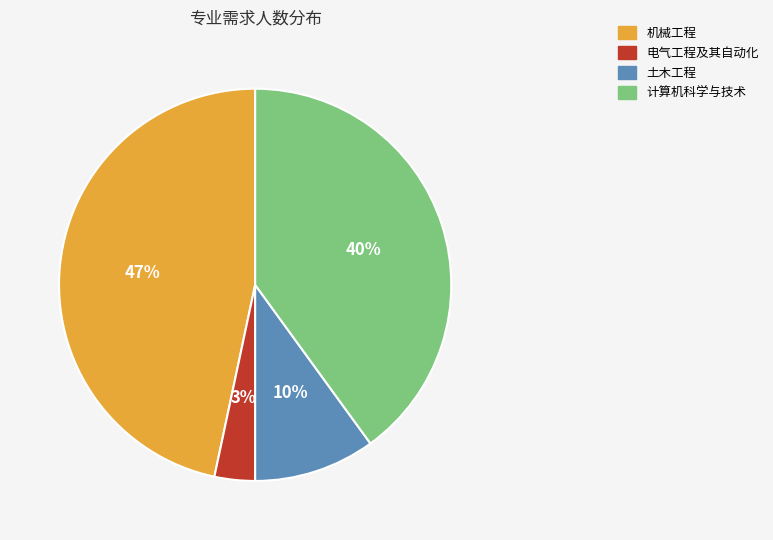

Count the number of slices in the pie.

4